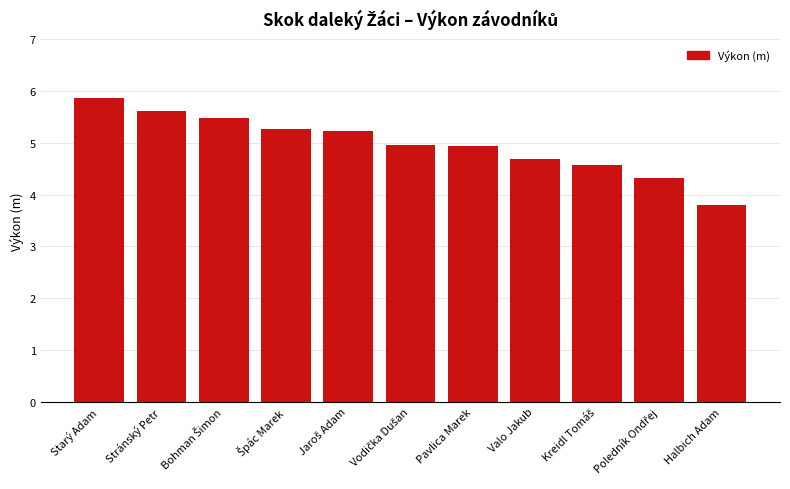

What is the difference between the maximum and minimum values?

2.1